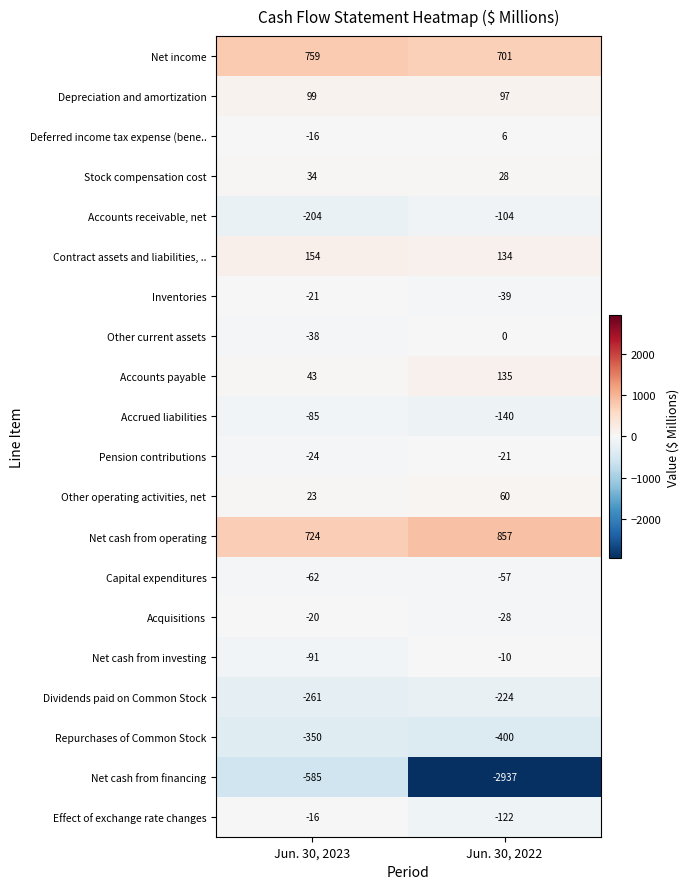

At Jun. 30, 2022, list the series in order from smallest to largest.

Net cash from financing, Repurchases of Common Stock, Dividends paid on Common Stock, Accrued liabilities, Effect of exchange rate changes, Accounts receivable, net, Capital expenditures, Inventories, Acquisitions, Pension contributions, Net cash from investing, Other current assets, Deferred income tax expense (bene.., Stock compensation cost, Other operating activities, net, Depreciation and amortization, Contract assets and liabilities, .., Accounts payable, Net income, Net cash from operating